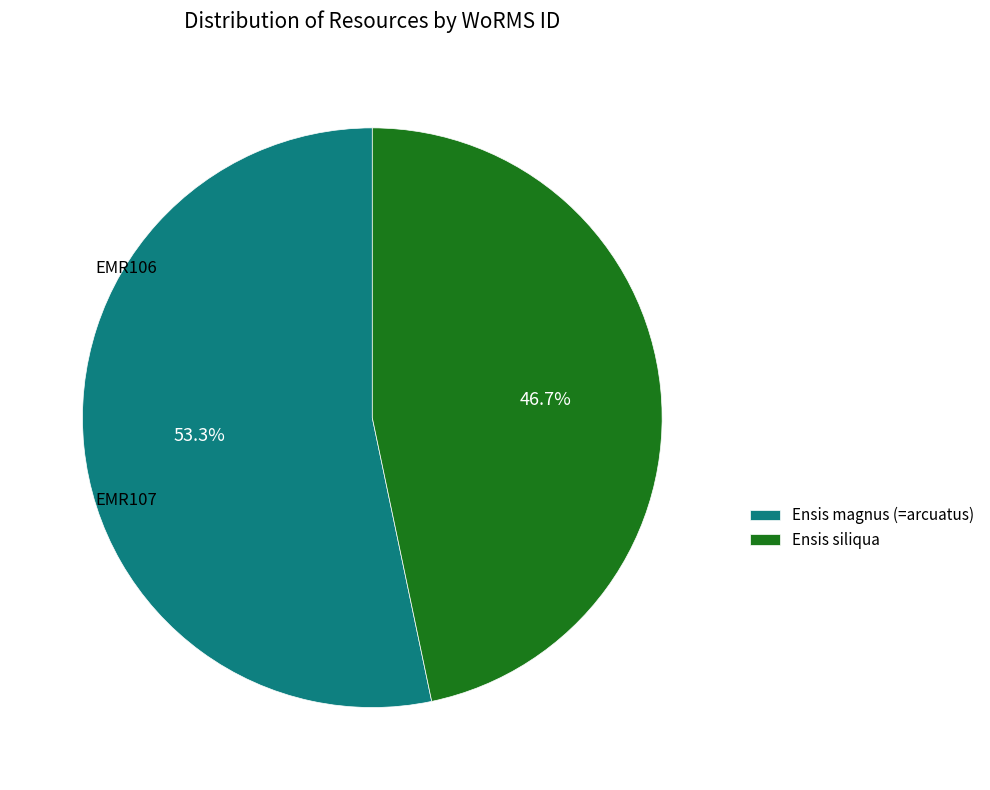

Count the number of slices in the pie.

2